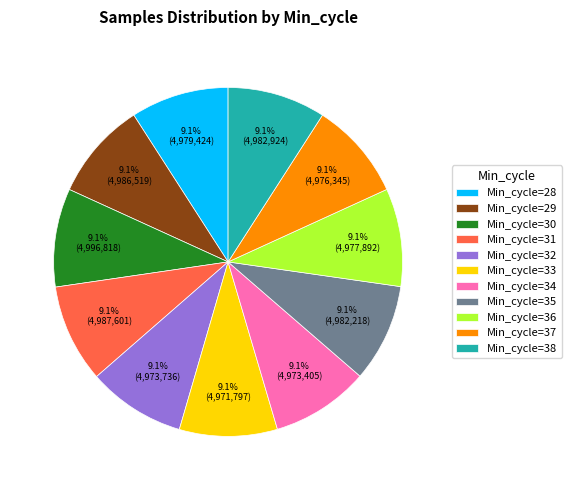

What is the ratio of the value at Min_cycle=36 to the value at Min_cycle=33?

1.0